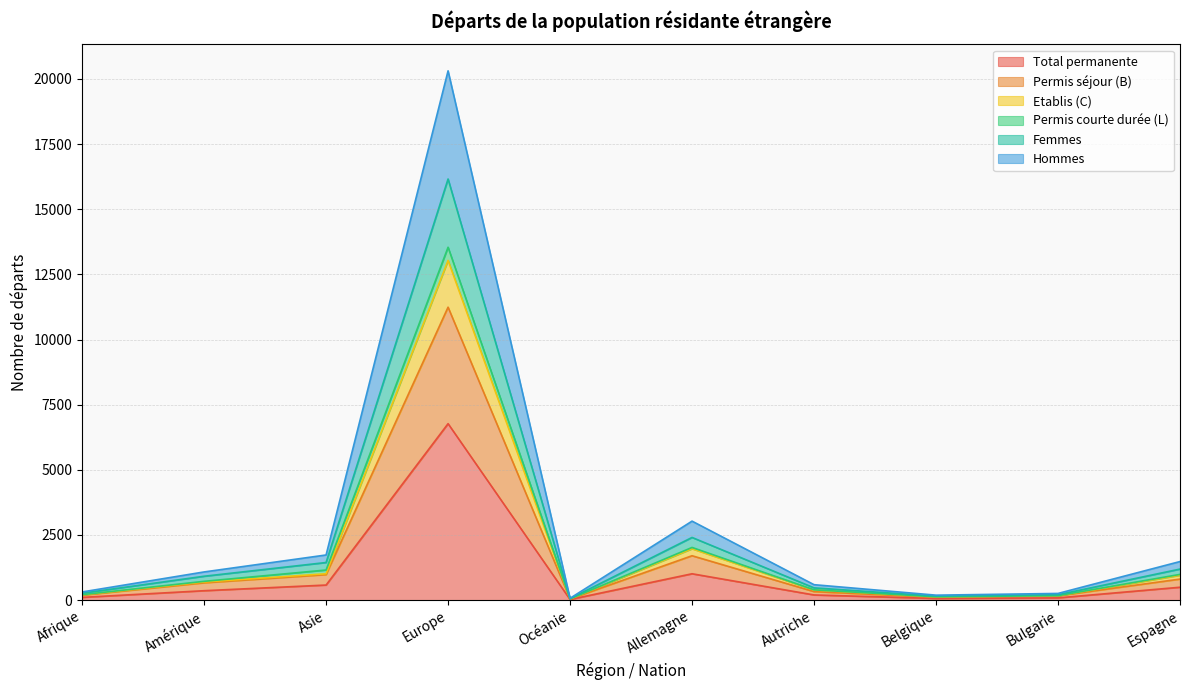

True or false: Permis séjour (B) has more than 1 points higher than both neighbors.

True